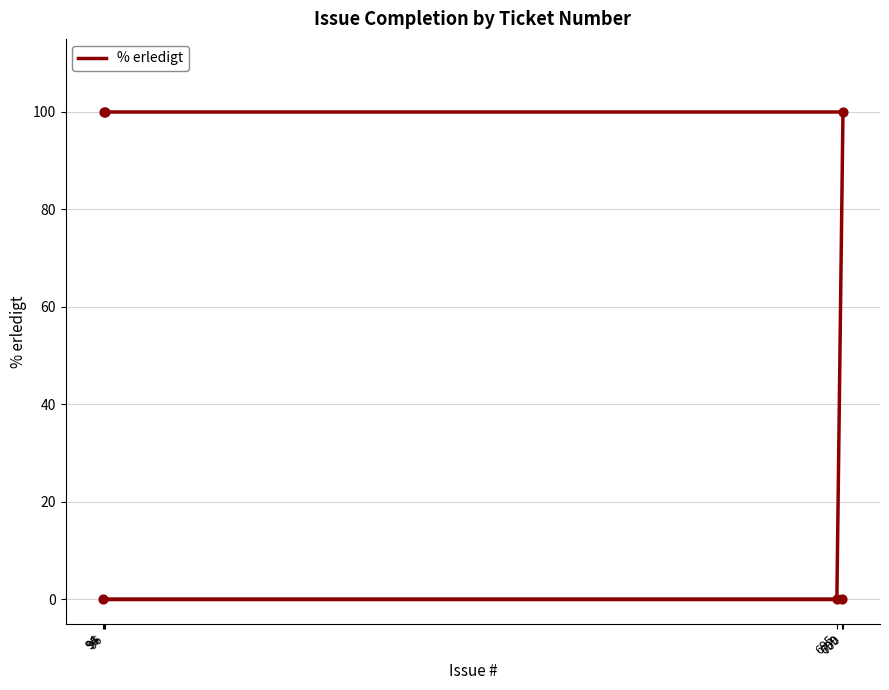

Which has a higher value, 695 or 95?

95